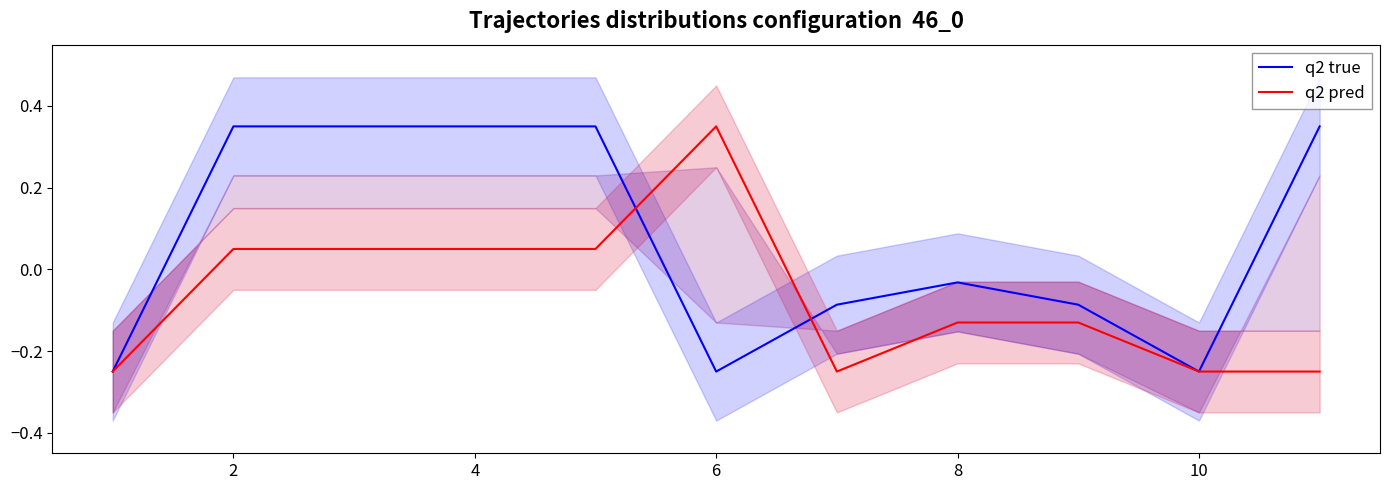

Rank the series by their maximum value, from highest to lowest.

q2 true, q2 pred